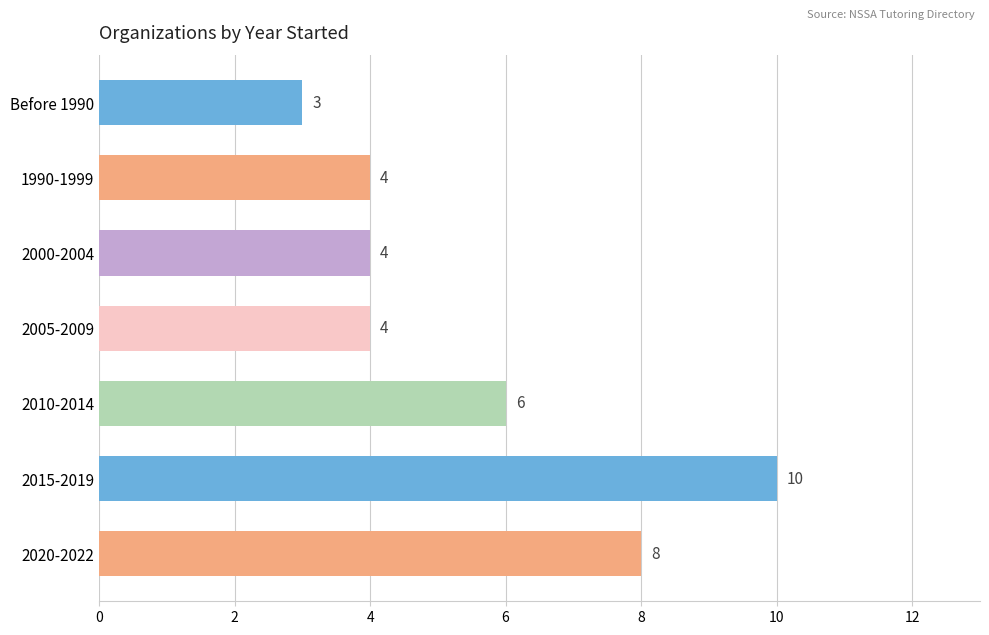

What is the sum of all values?

39